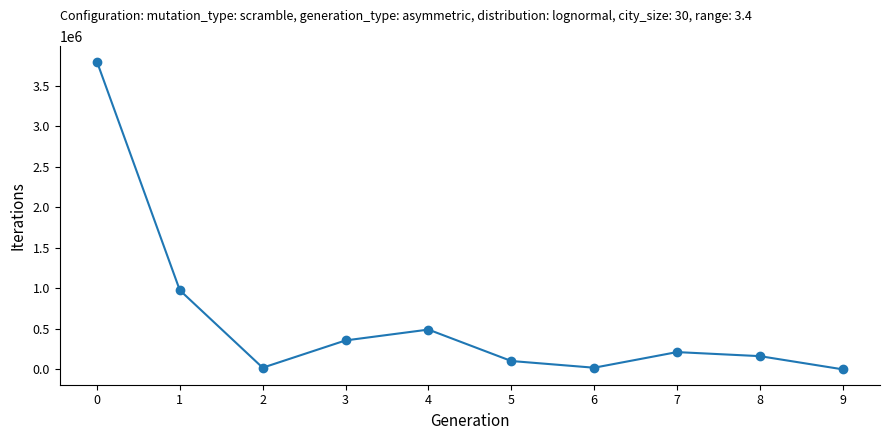

What is the change in value from 6 to 9?

-20000